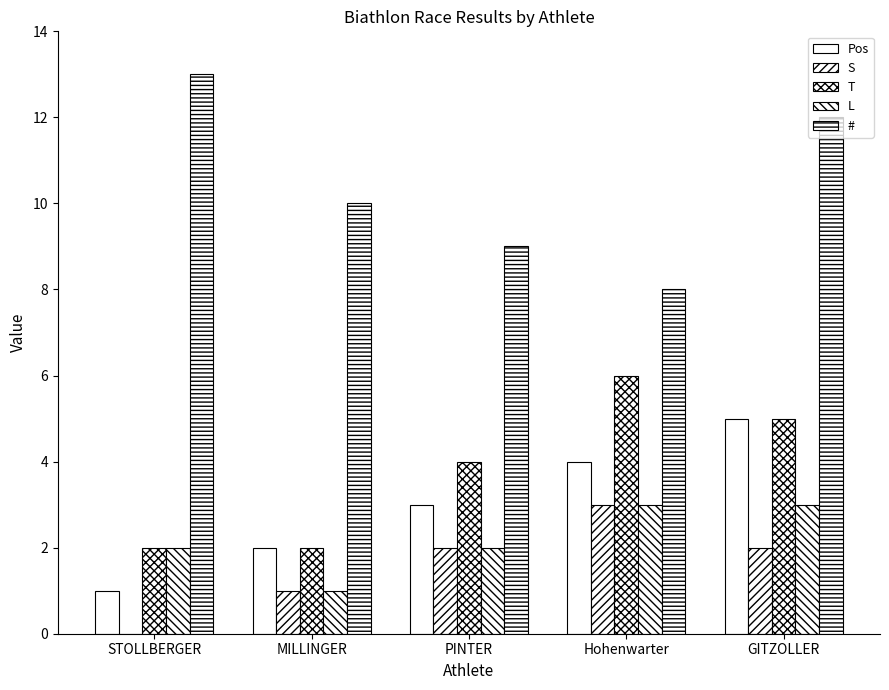

What position from the right is Hohenwarter?

2